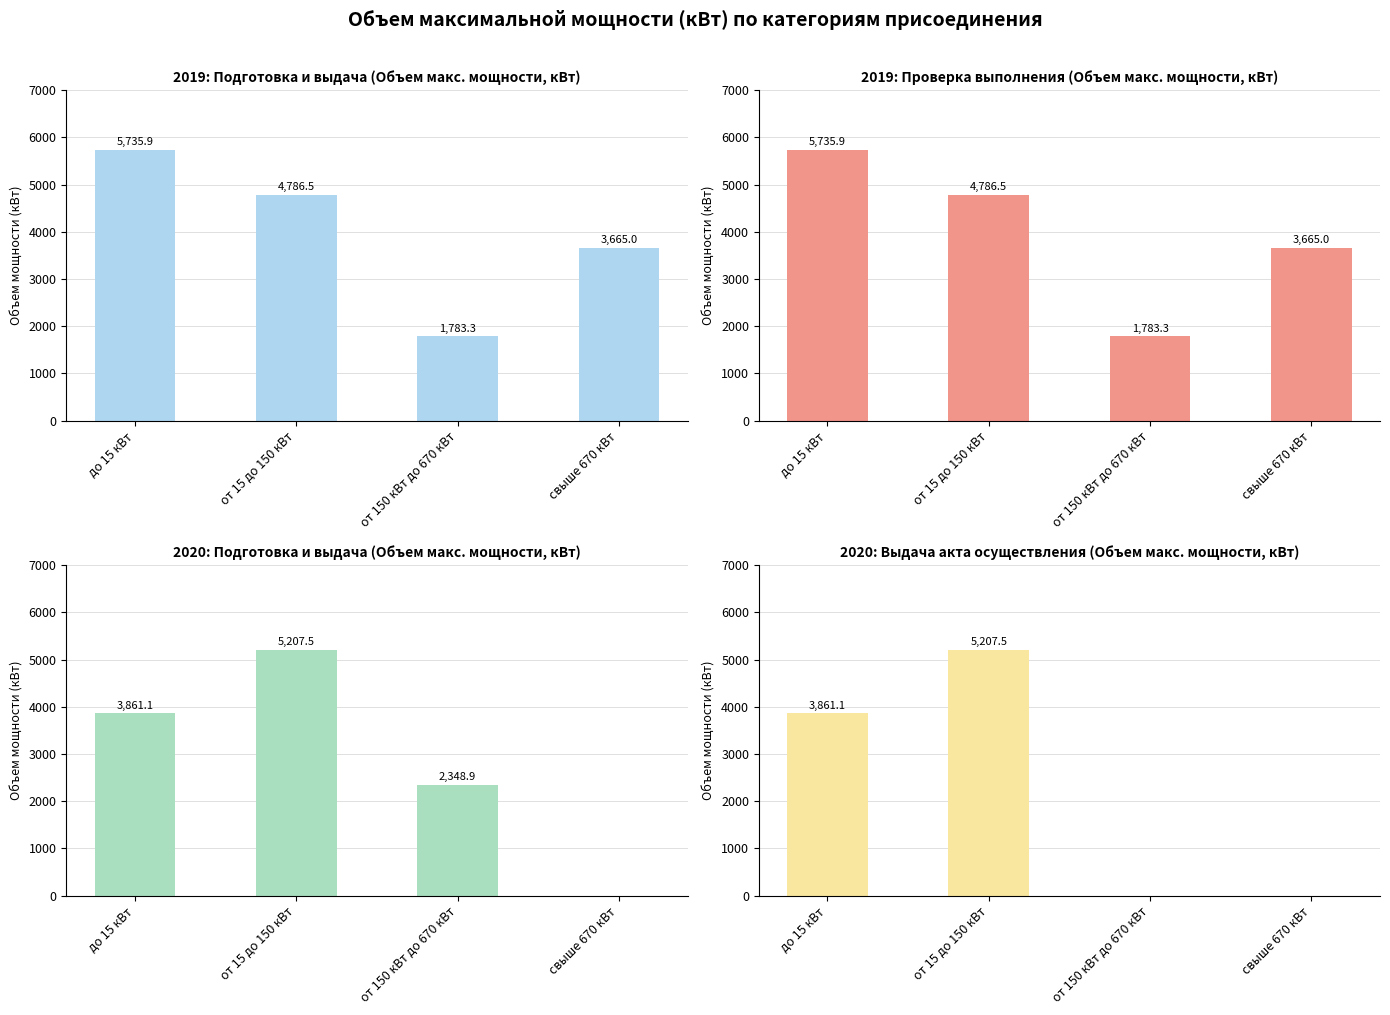

Where does the 2020: Выдача акта осуществления (Объем макс. мощности, кВт) series first go above 3861?

до 15 кВт